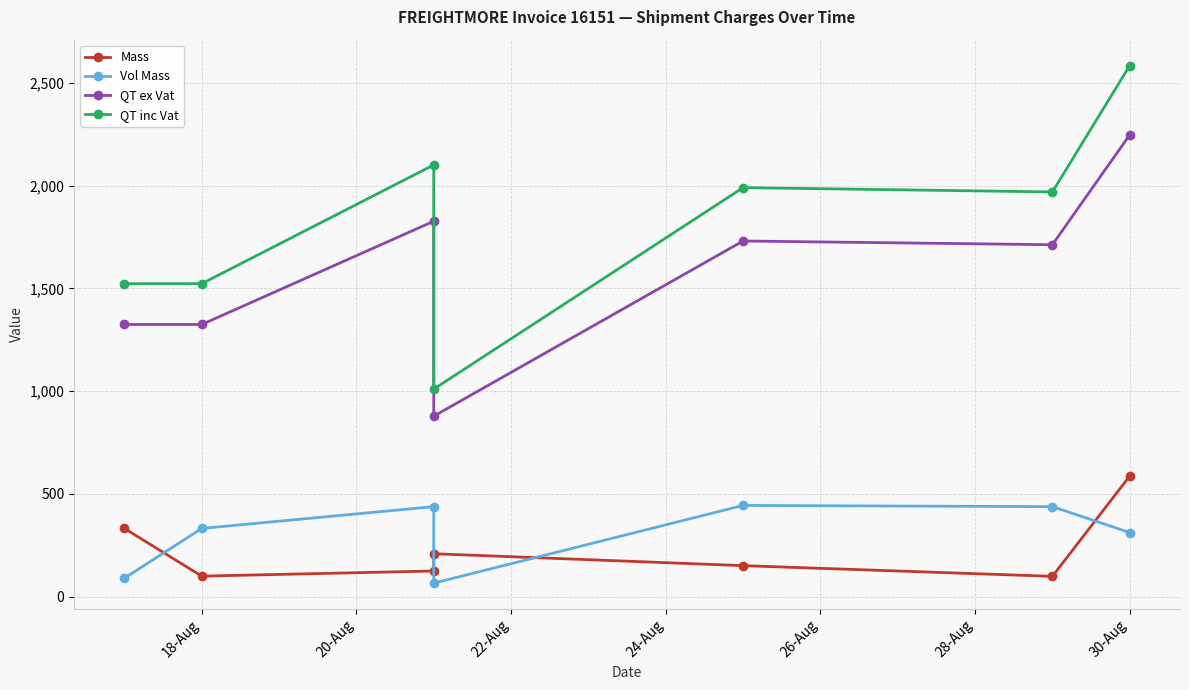

Count the number of data series in this chart.

4